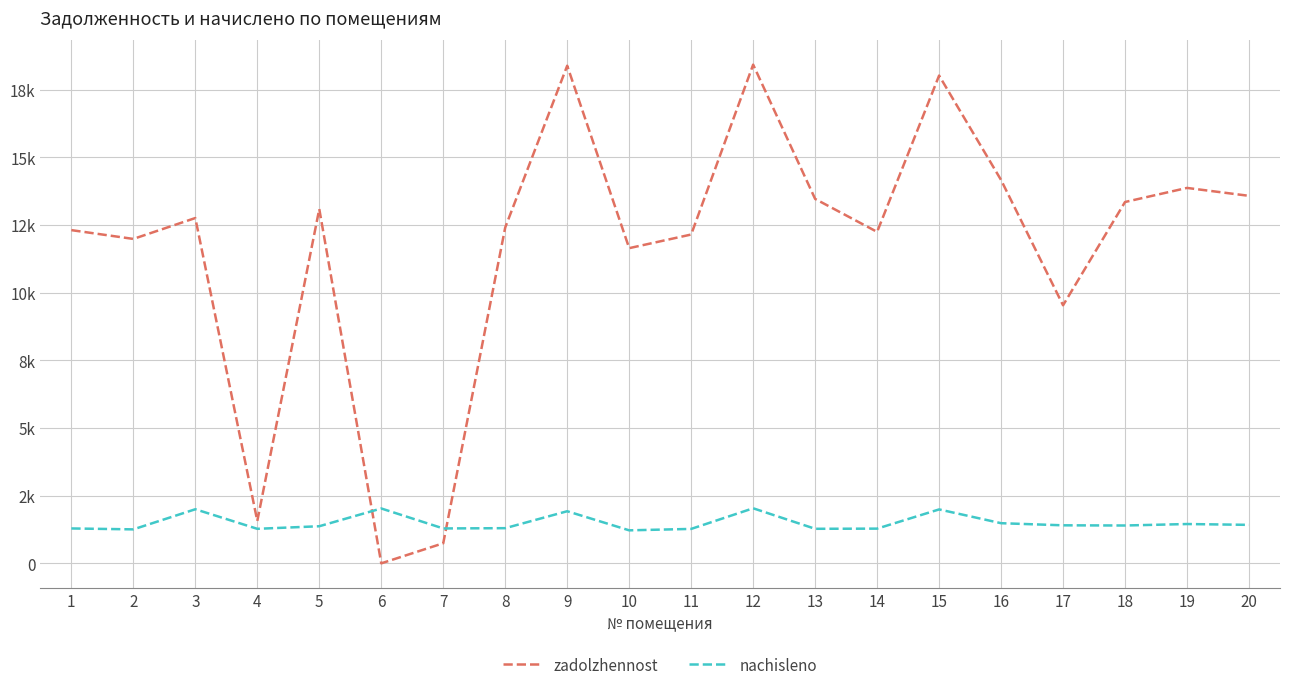

How many times do zadolzhennost and nachisleno cross each other?

2